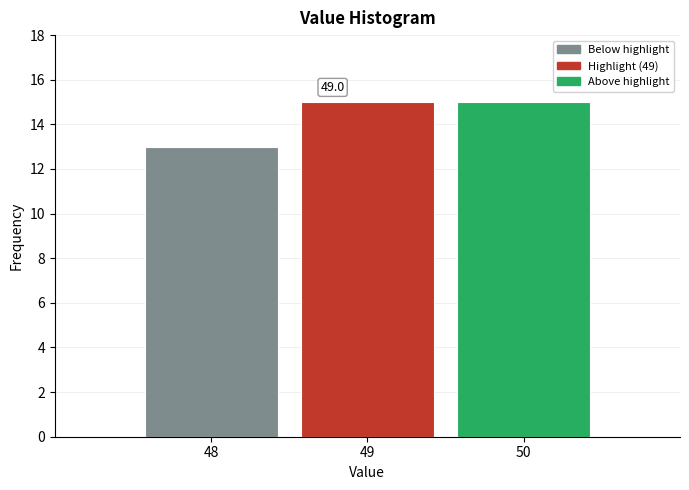

Reading right to left, what are all the values shown in this chart?

50=15	49=15	48=13